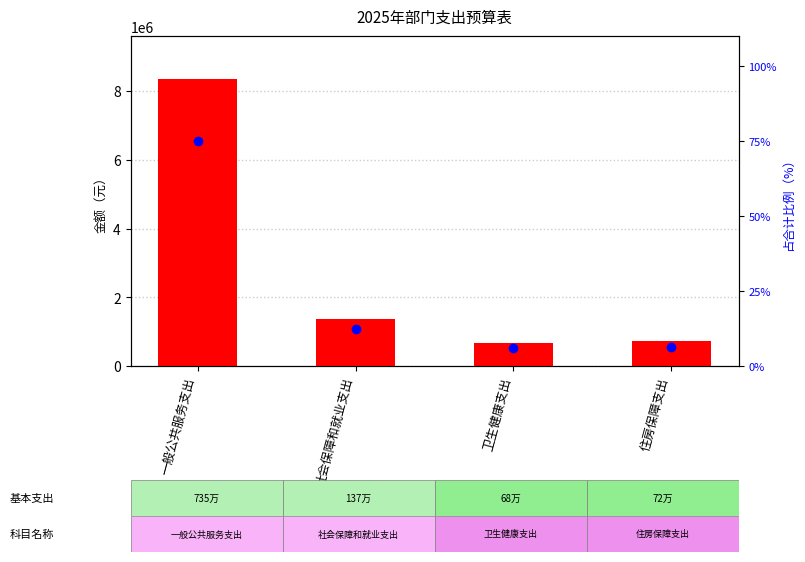

List the series in order of their overall mean, lowest first.

占合计比例, 合计